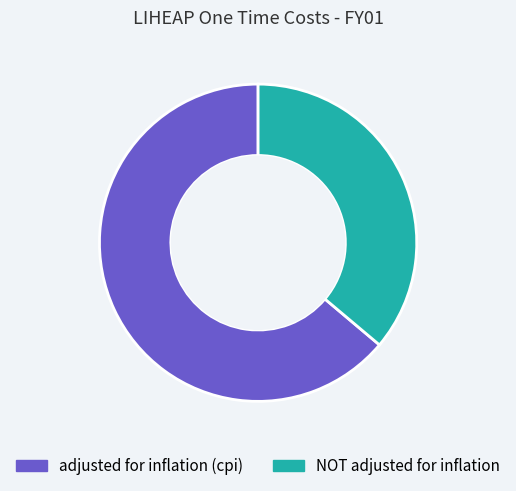

Which category has the biggest portion of the pie?

adjusted for inflation (cpi)